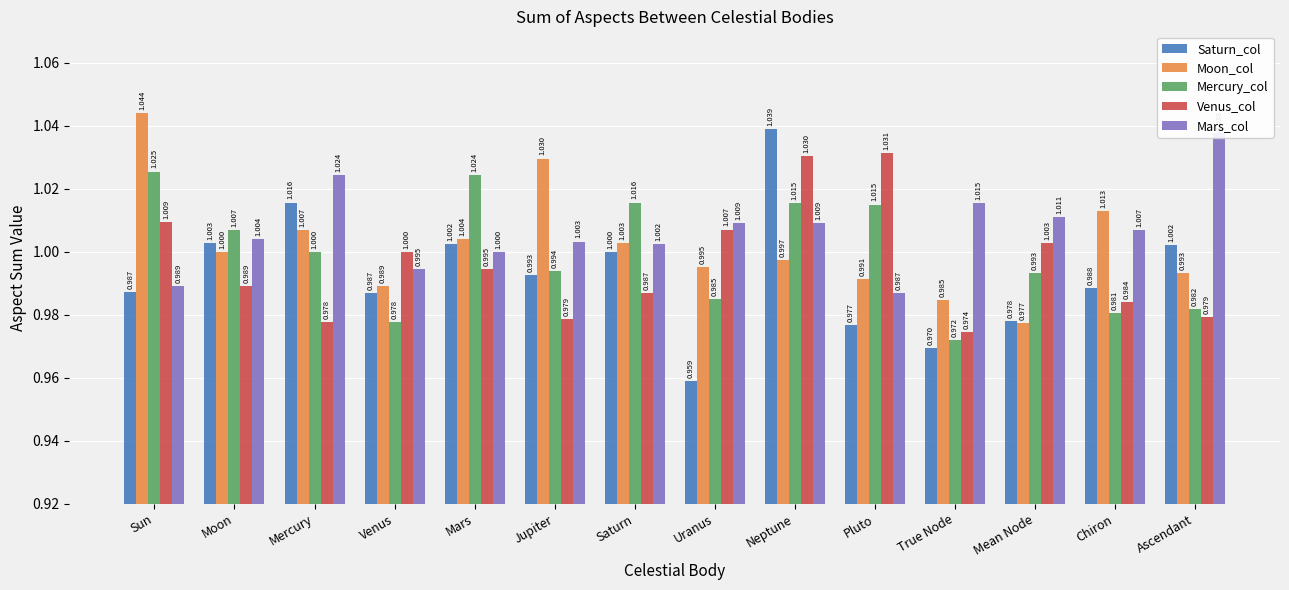

How many groups of bars are there?

14